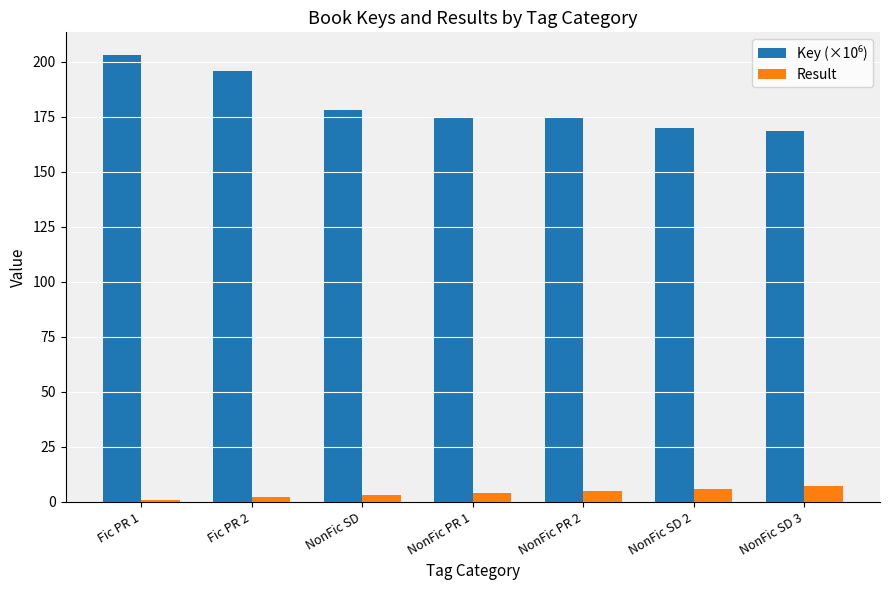

The value of Result at NonFic SD 3 is 7.0. True or false?

True